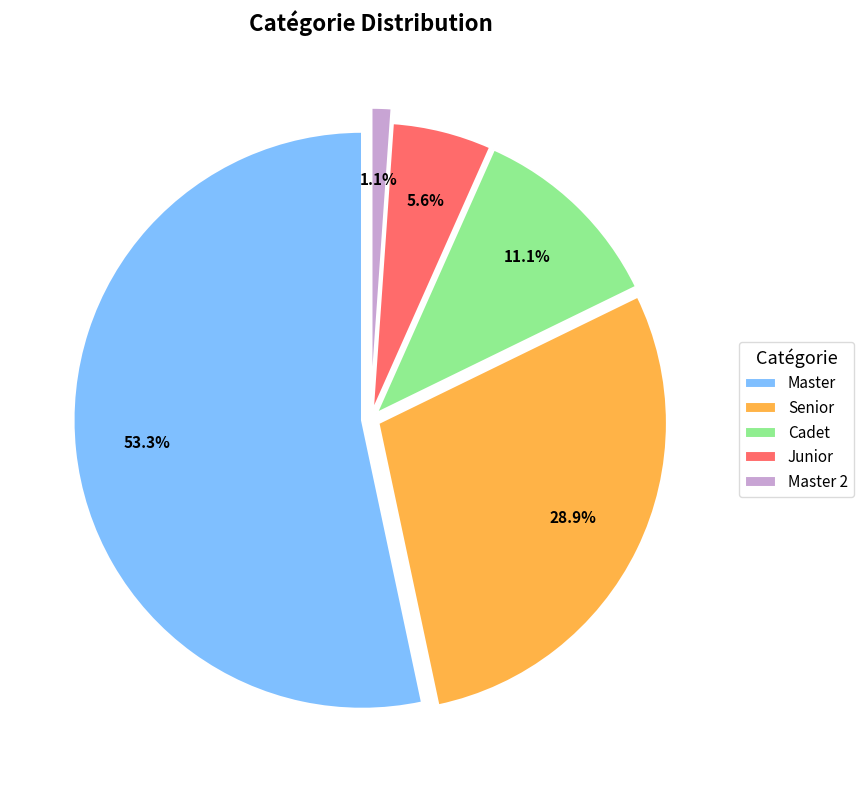

Do Cadet and Senior together represent more than half of the pie?

No